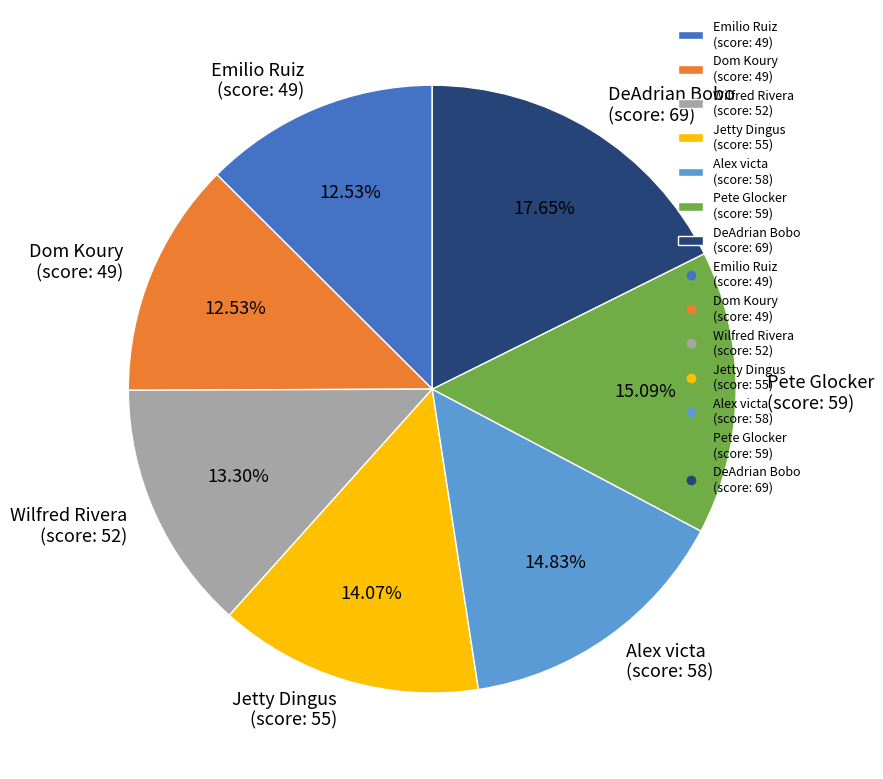

Combined, do Wilfred Rivera (score: 52) and DeAdrian Bobo (score: 69) account for over 50%?

No